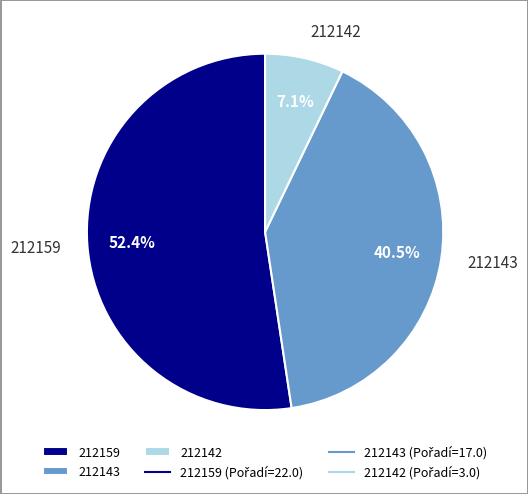

The 212159 slice represents 46% of the pie. True or false?

False